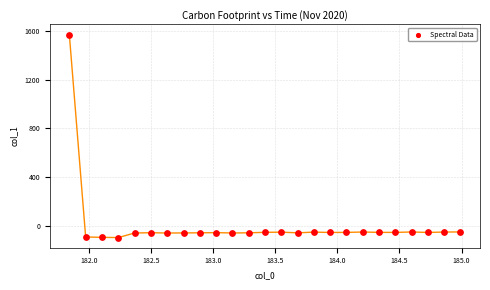

What is the range of Y values (max minus min)?

1669.6